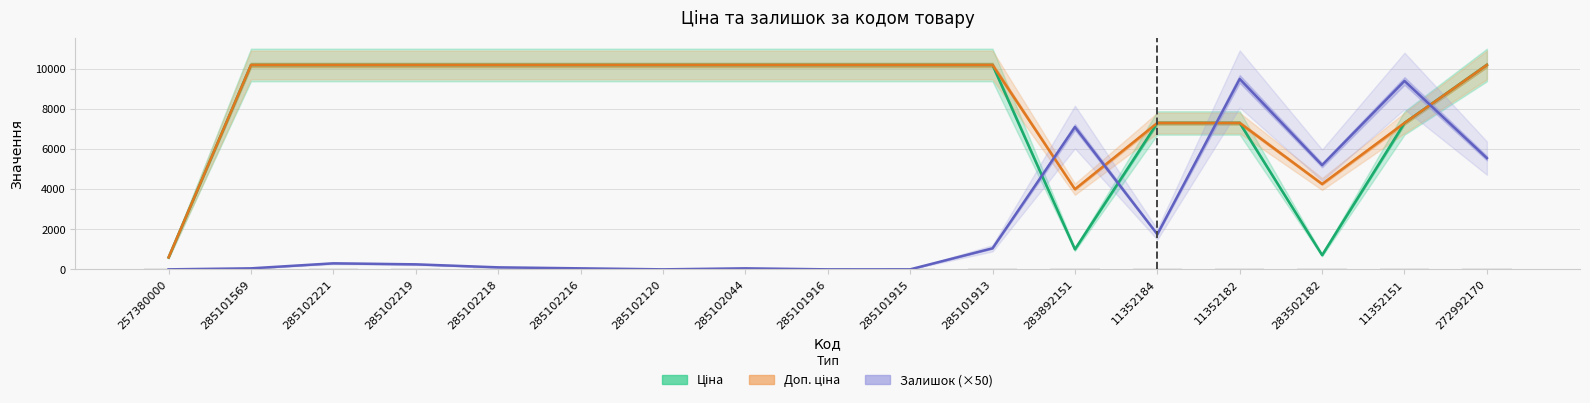

Count the number of categories in the chart.

17